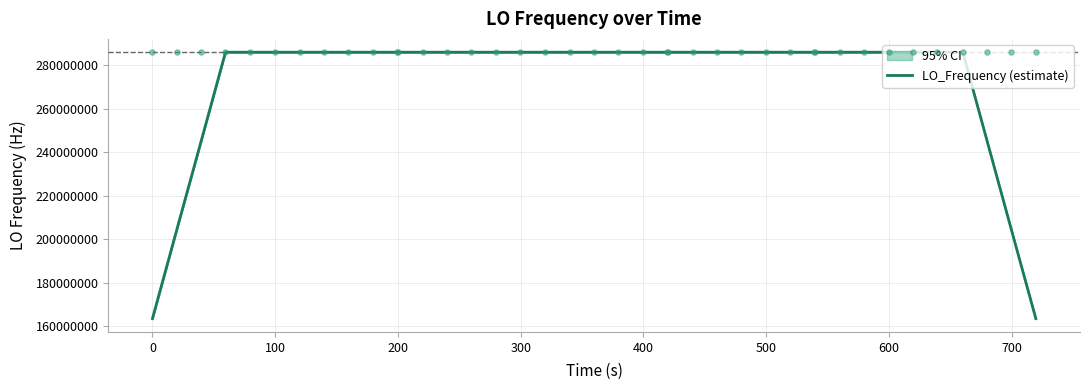

What is the minimum value for LO_Frequency (estimate)?

163455428.0